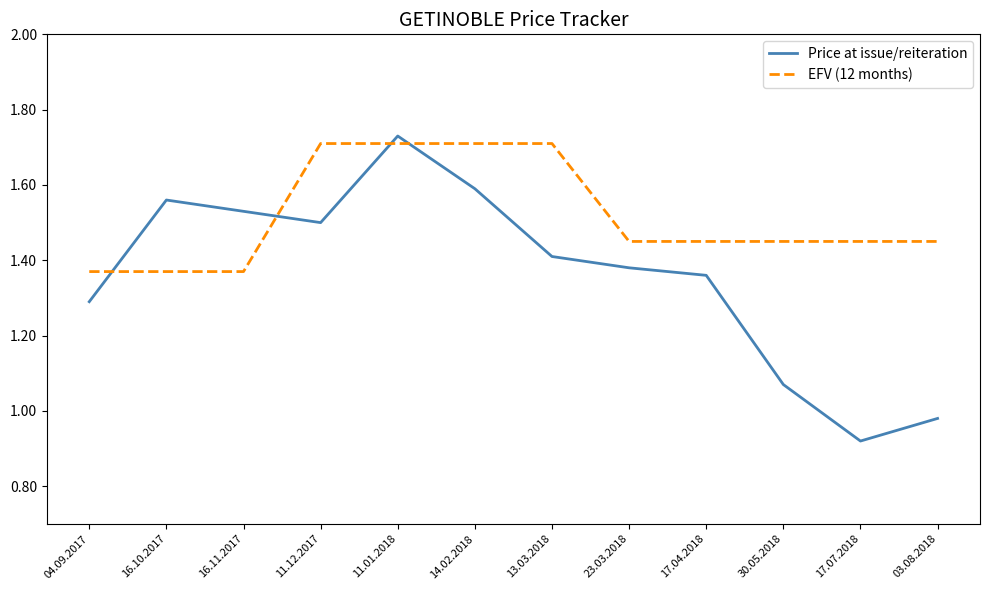

Does the chart have visible grid lines?

No